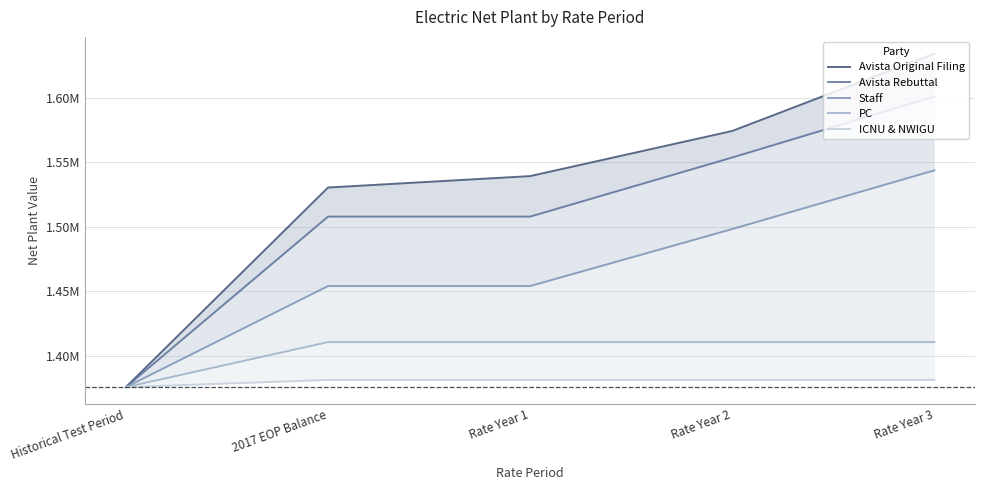

What position from the left is Rate Year 3?

5